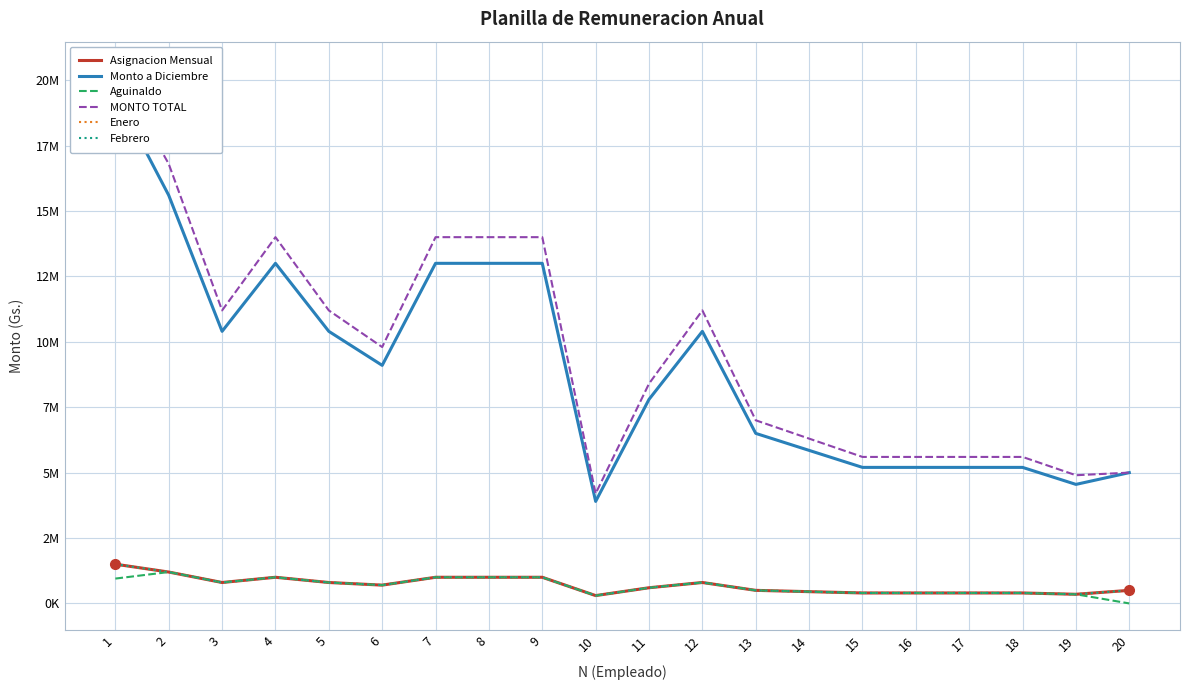

Does the chart have visible grid lines?

Yes